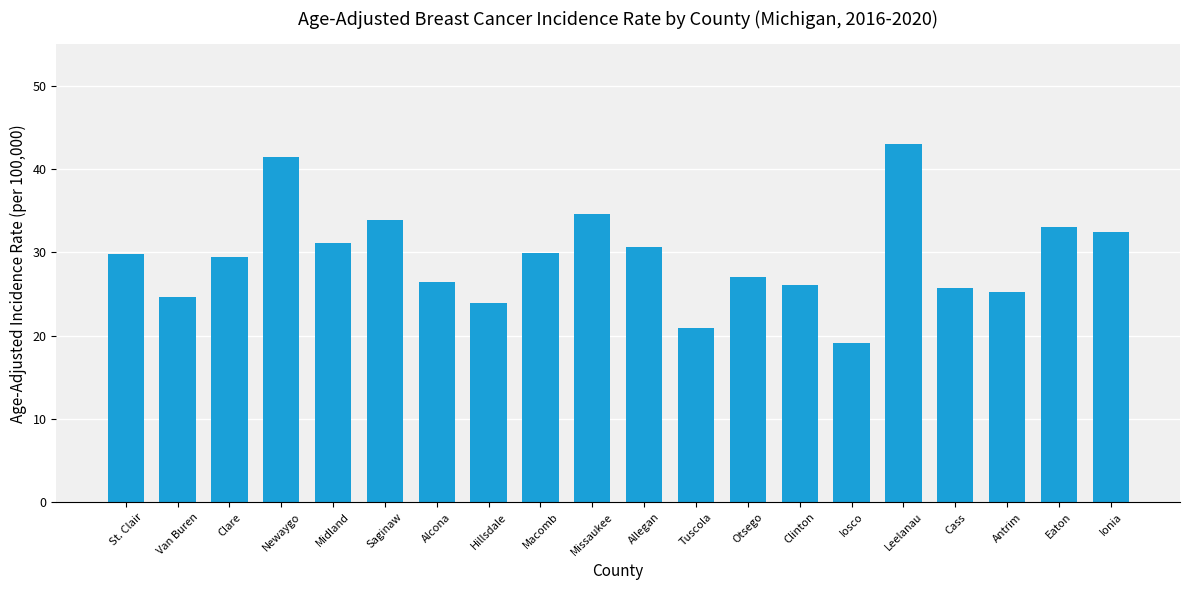

At which label does the data first exceed 29?

St. Clair